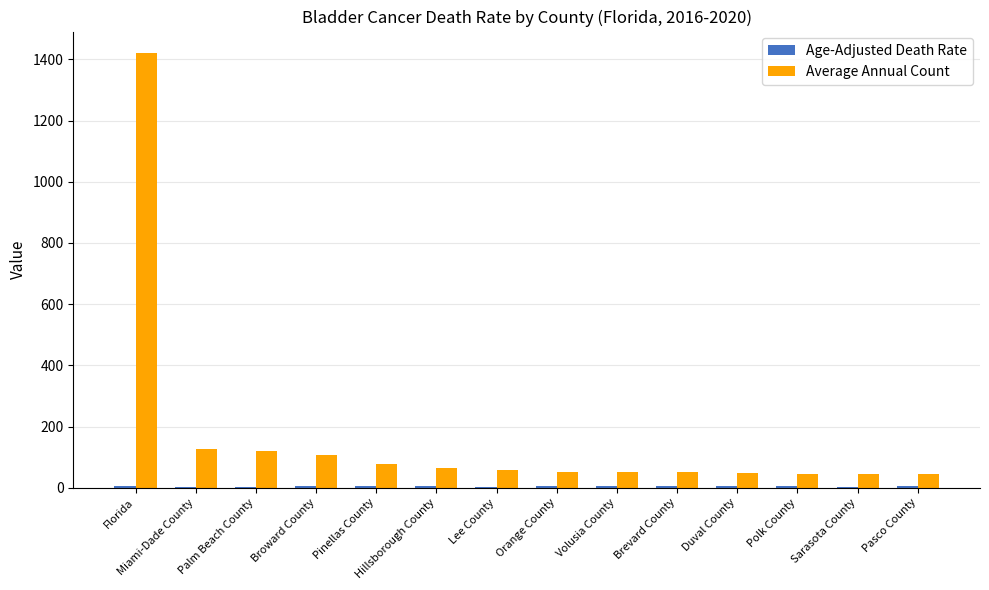

Which series changed the most between Palm Beach County and Volusia County?

Average Annual Count